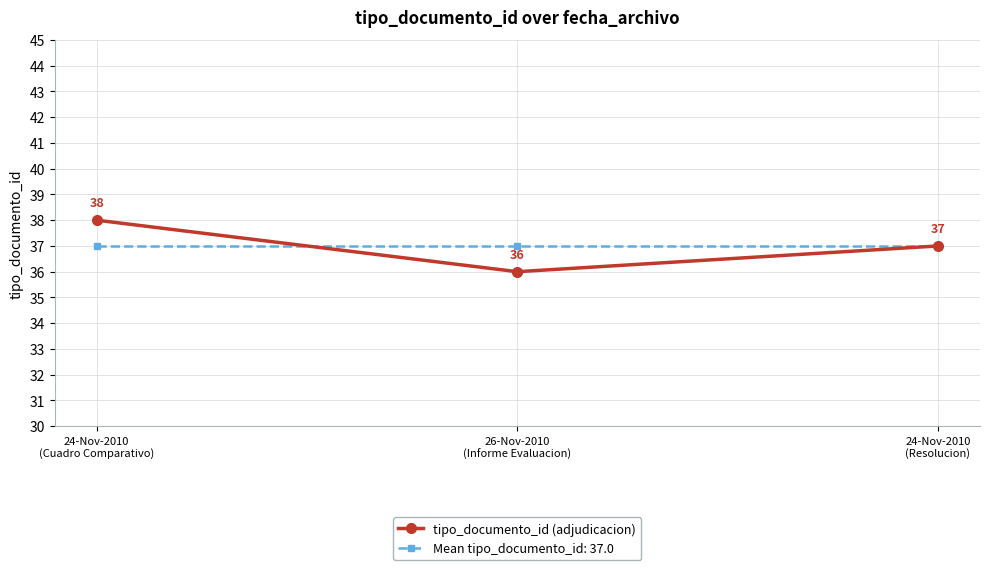

Is this an area chart (filled region under the line)?

No